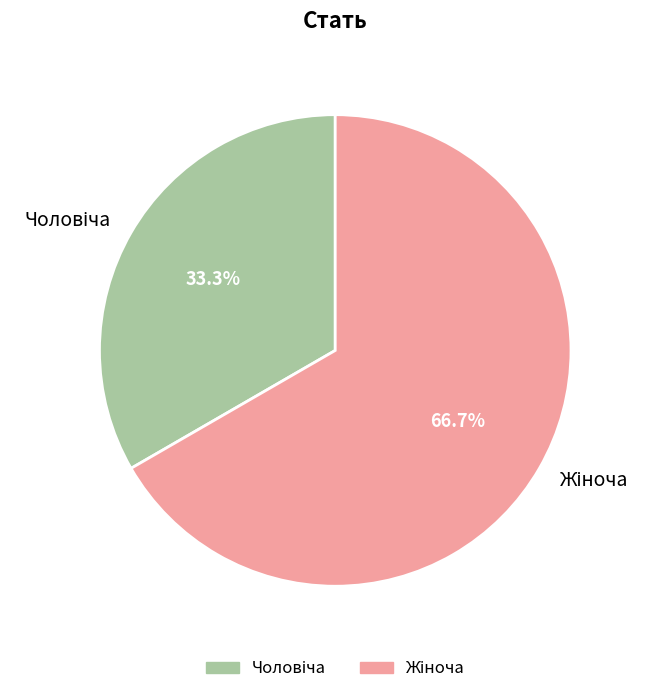

Does any single category account for the majority?

Yes